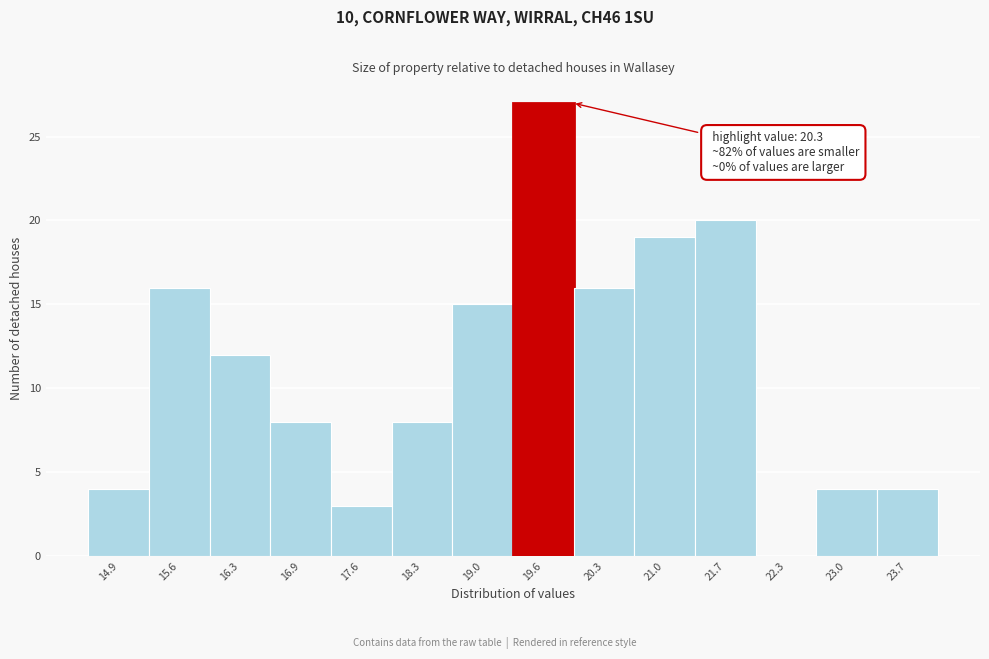

Reading left to right, list all the values displayed in this chart.

14.9=4	15.6=16	16.3=12	16.9=8	17.6=3	18.3=8	19.0=15	19.6=27	20.3=16	21.0=19	21.7=20	22.3=0	23.0=4	23.7=4